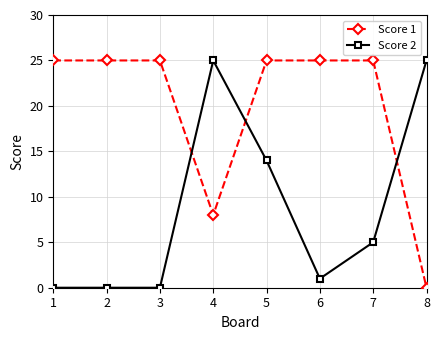

Is this an area chart (filled region under the line)?

No